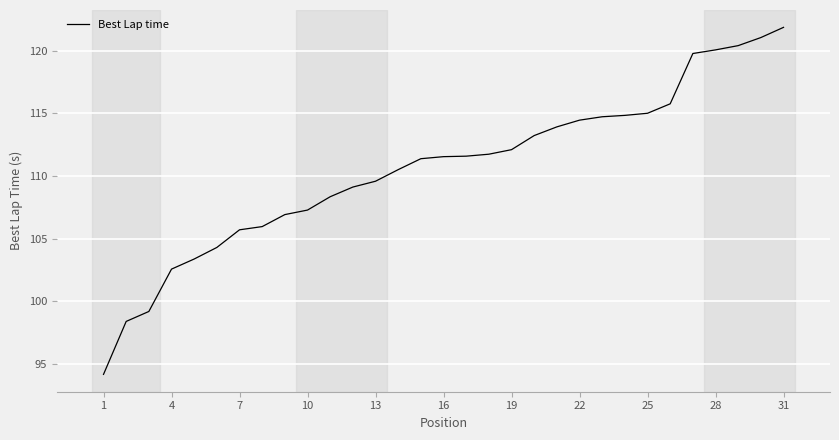

How many distinct data groups are displayed?

1